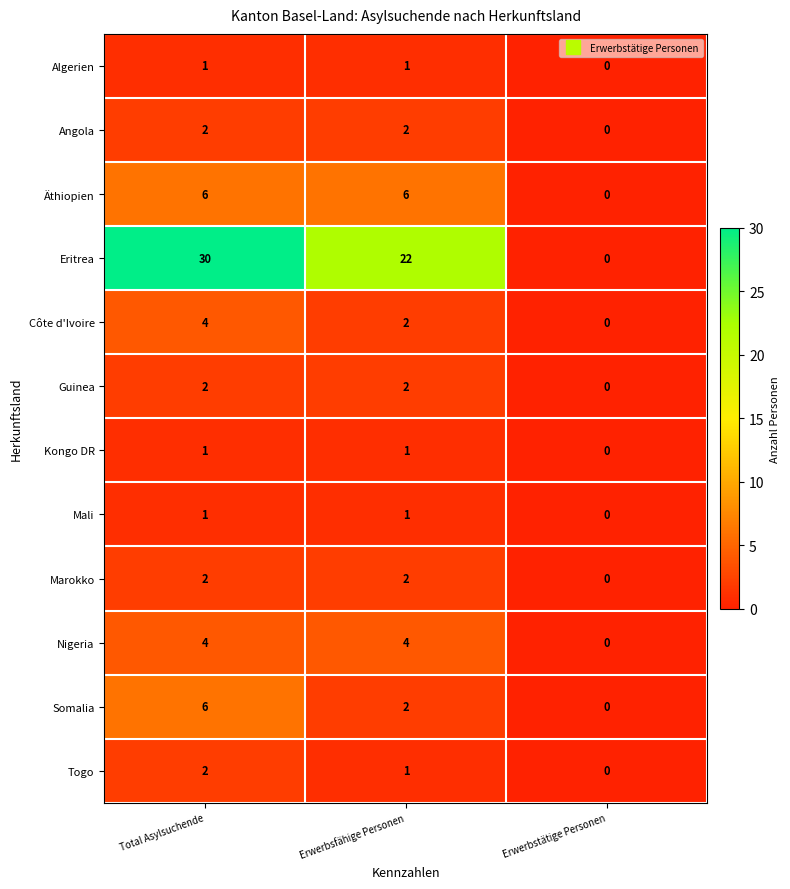

At which category is the sum across all series the highest?

Total Asylsuchende